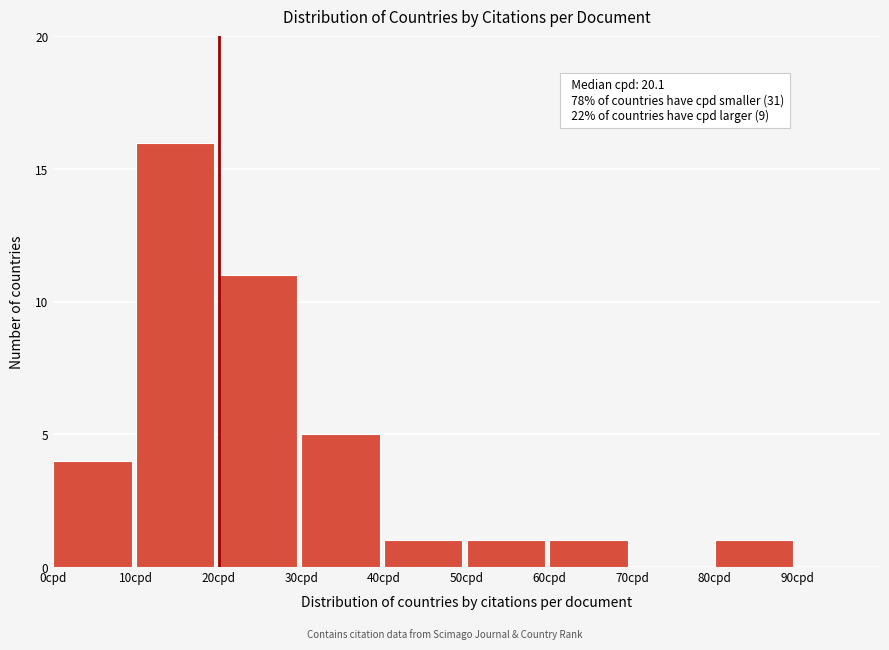

Over which range of the x-axis is the bar tallest?

10 to 20